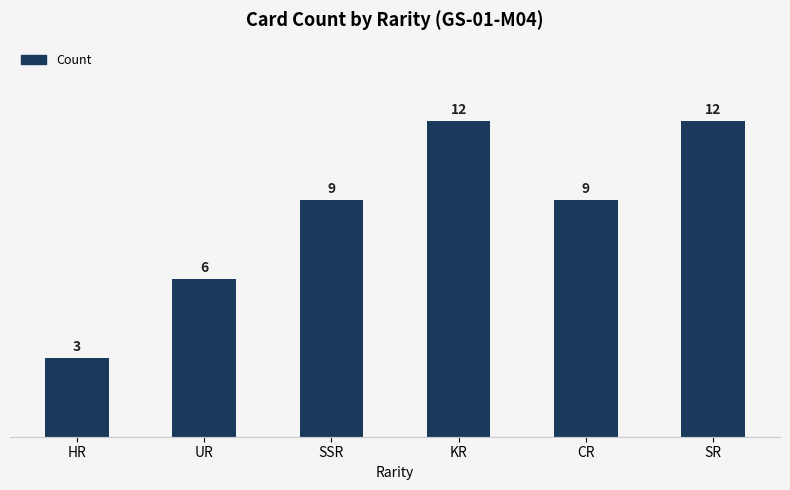

Reading right to left, transcribe all the data shown in this chart.

12	9	12	9	6	3